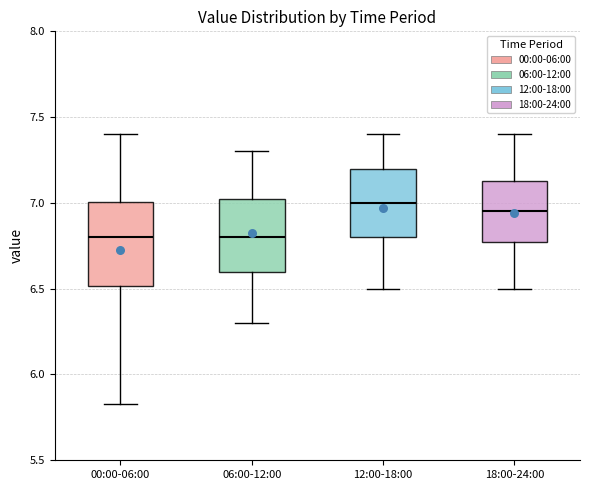

Where does the median line of the box for 00:00-06:00 sit on the y-axis? The values are not printed on the chart, so give them approximately, as read against the axis.

6.80